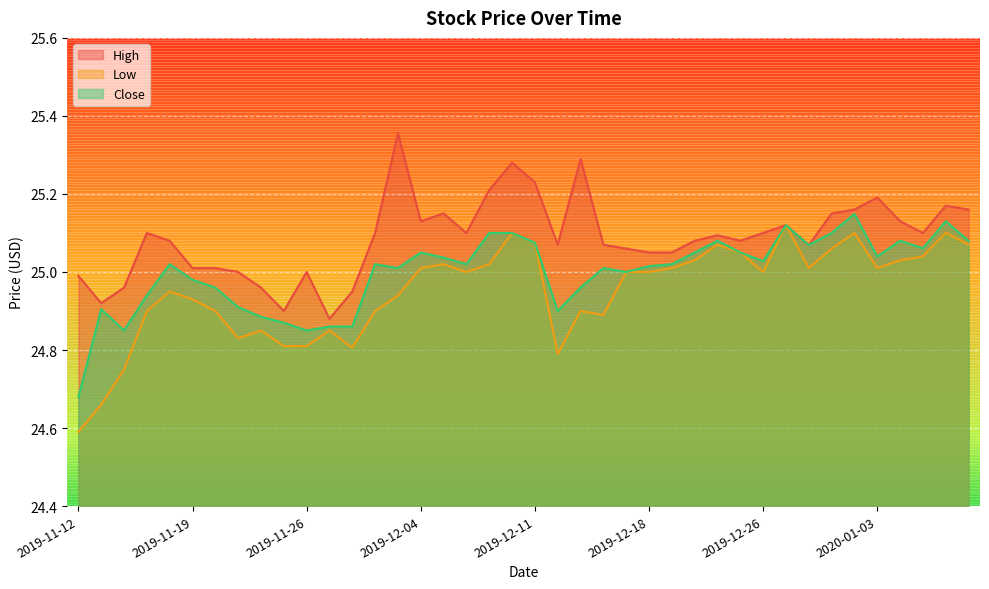

At which category does High reach its first local peak?

2019-11-15